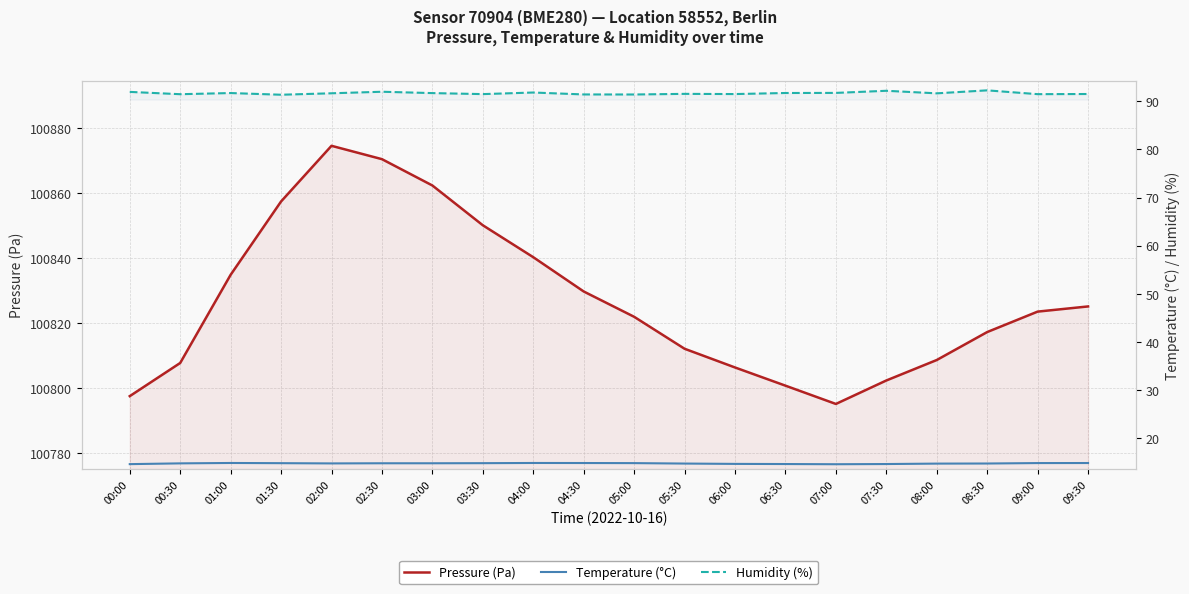

What is the approximate value of Humidity (%) at 01:30?

91.3